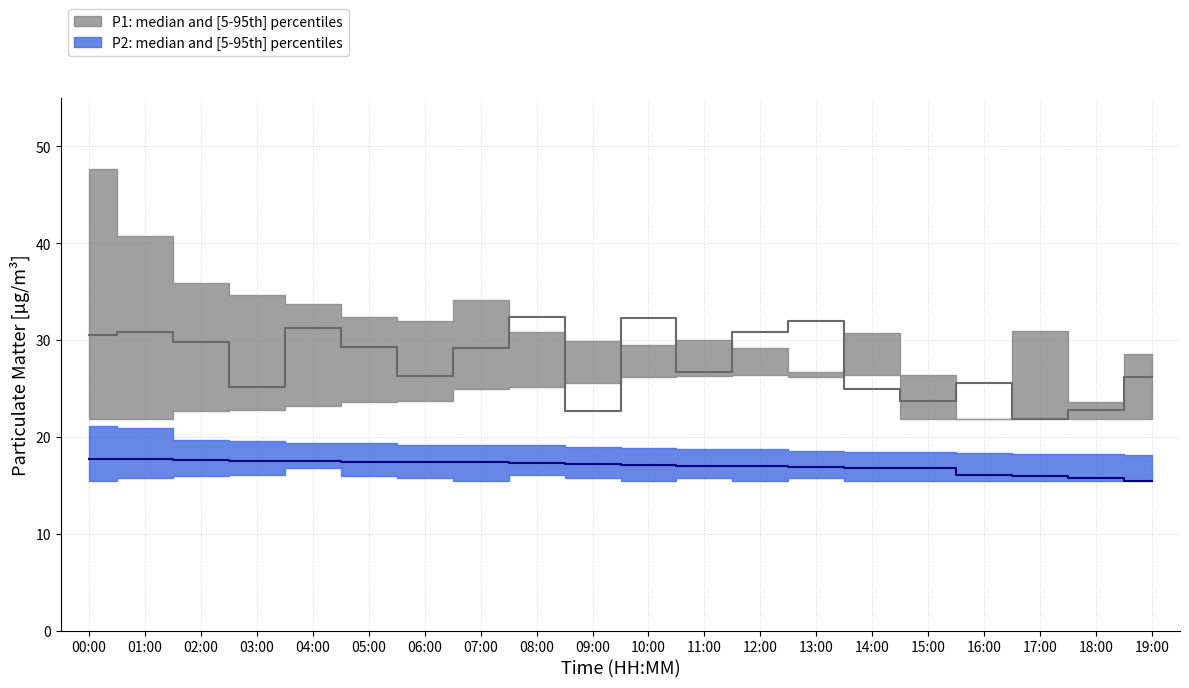

What is the difference between the P2_upper values at 05:00 and 14:00?

0.9